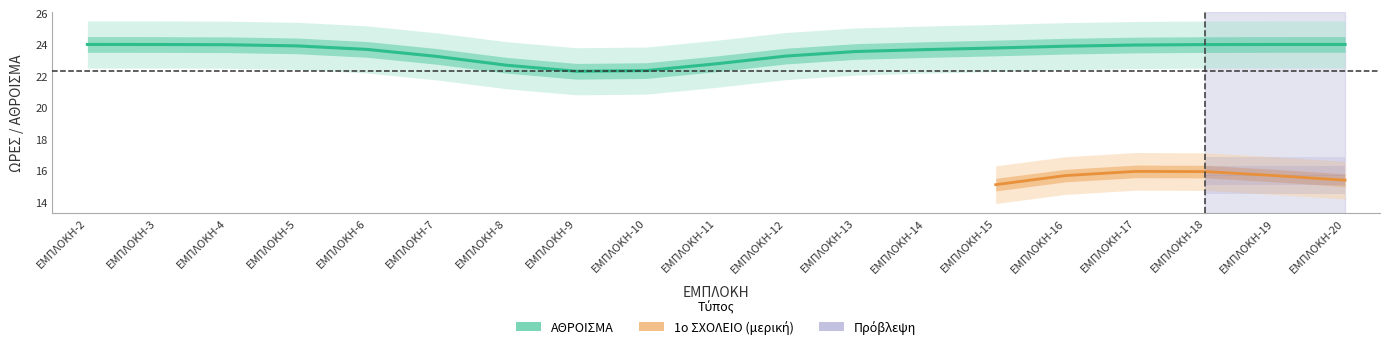

The value of 1ο ΣΧΟΛΕΙΟ ΩΡΕΣή ημ at ΕΜΠΛΟΚΗ-17 is 16. True or false?

True